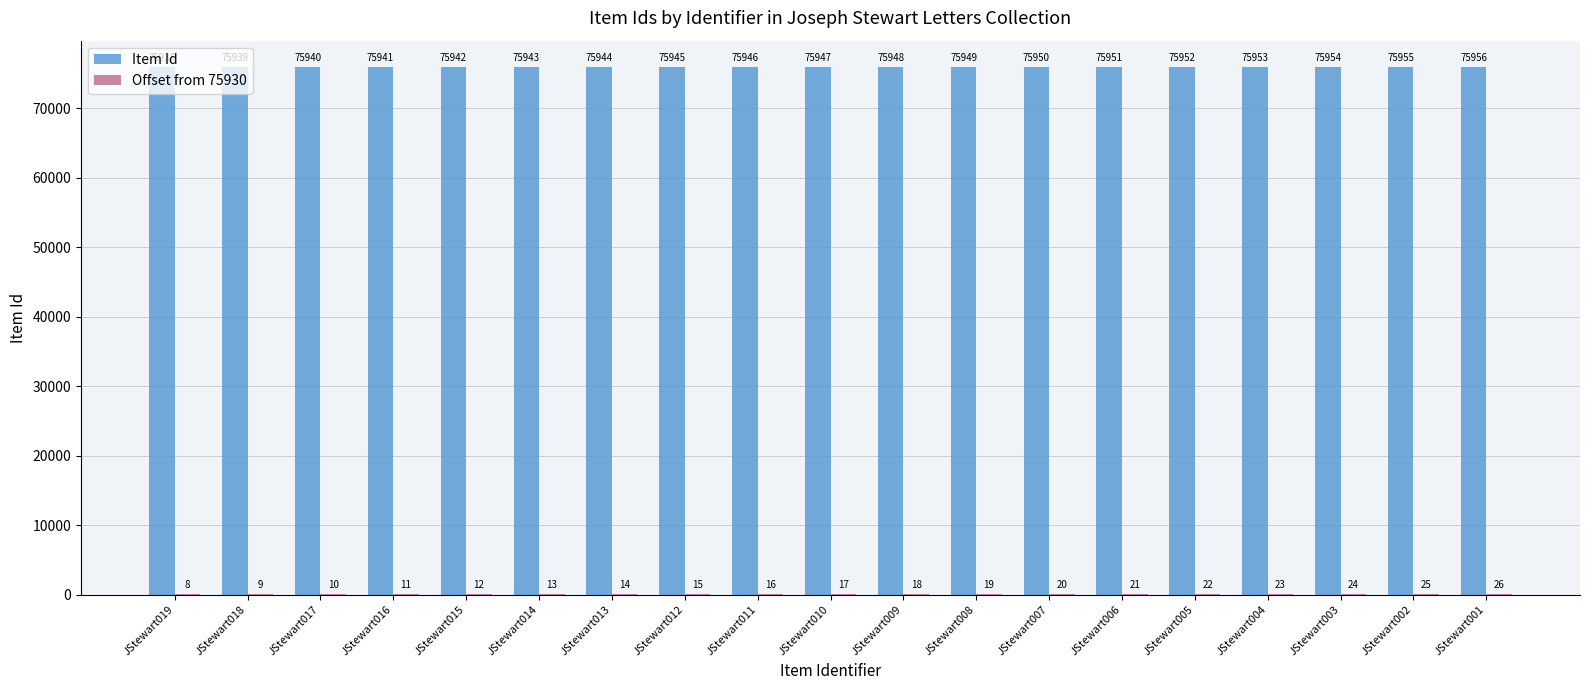

What is the sum of all Item Id values?

1442993